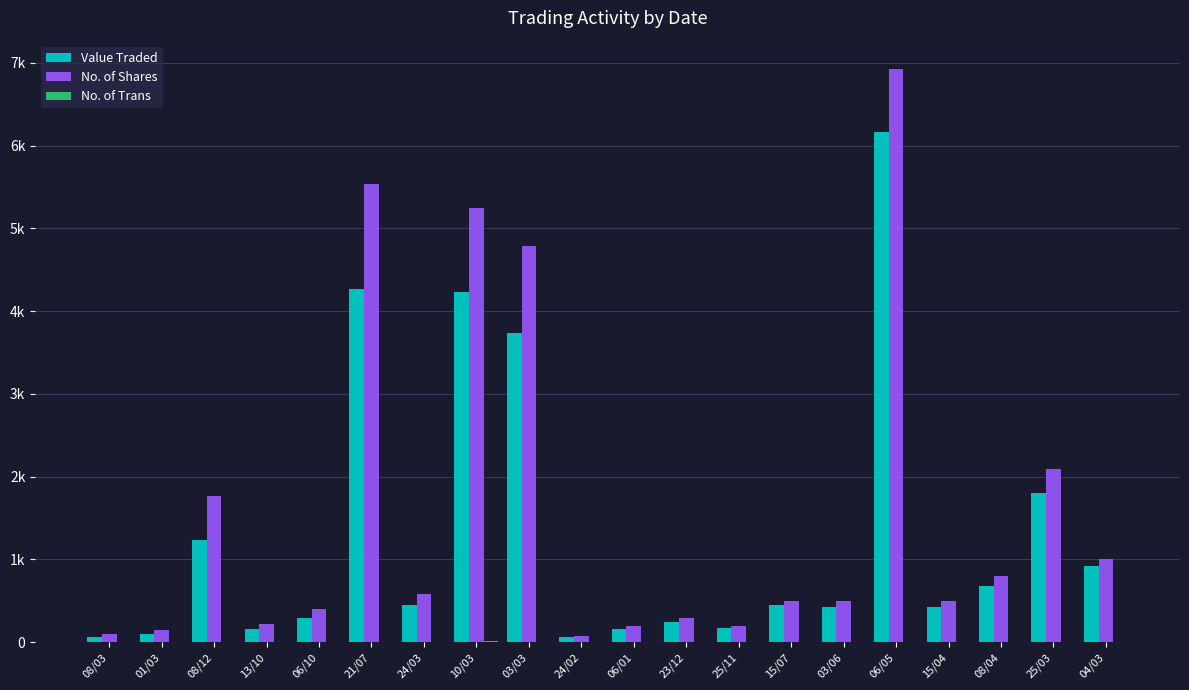

Which has a higher value, 23/12 or 08/03?

23/12